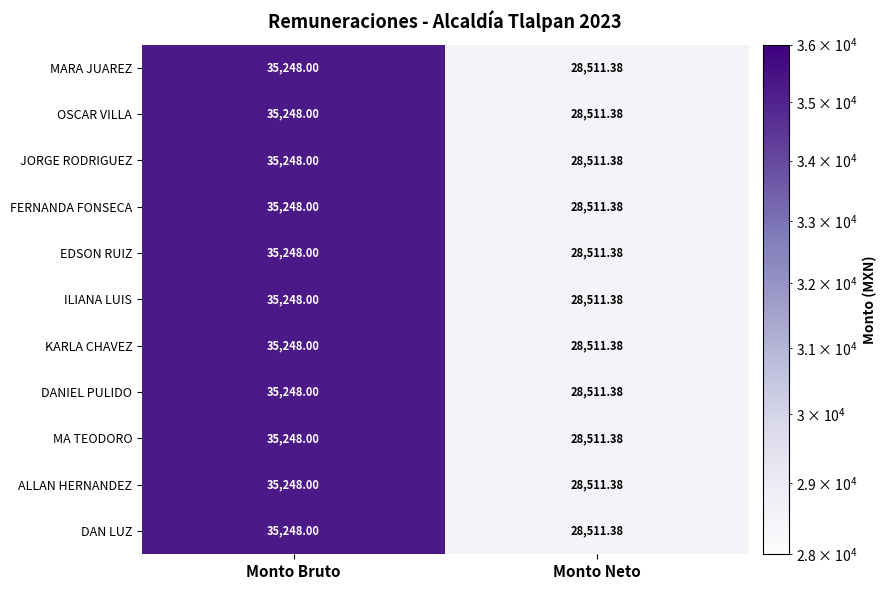

How many data points does each series have?

2